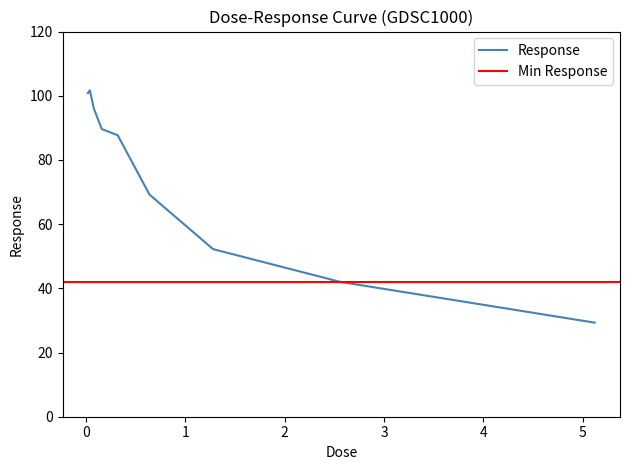

The chart shows a value of 101.7 at 0.04. True or false?

True